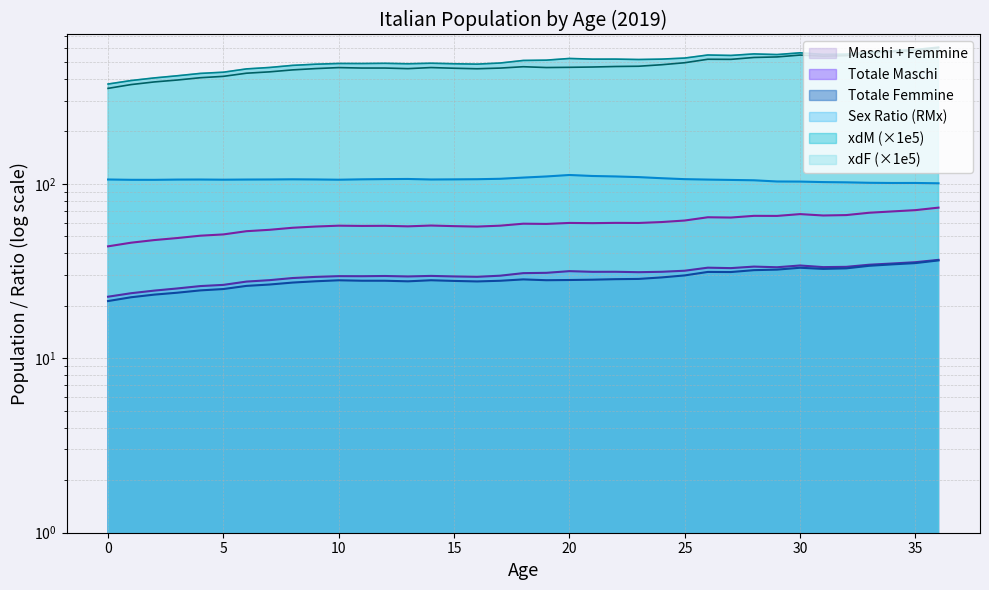

Which series has the largest range (max minus min)?

xdF